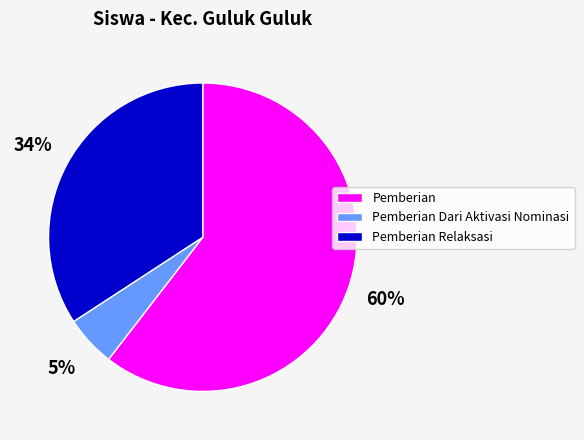

Which category accounts for the majority?

Pemberian